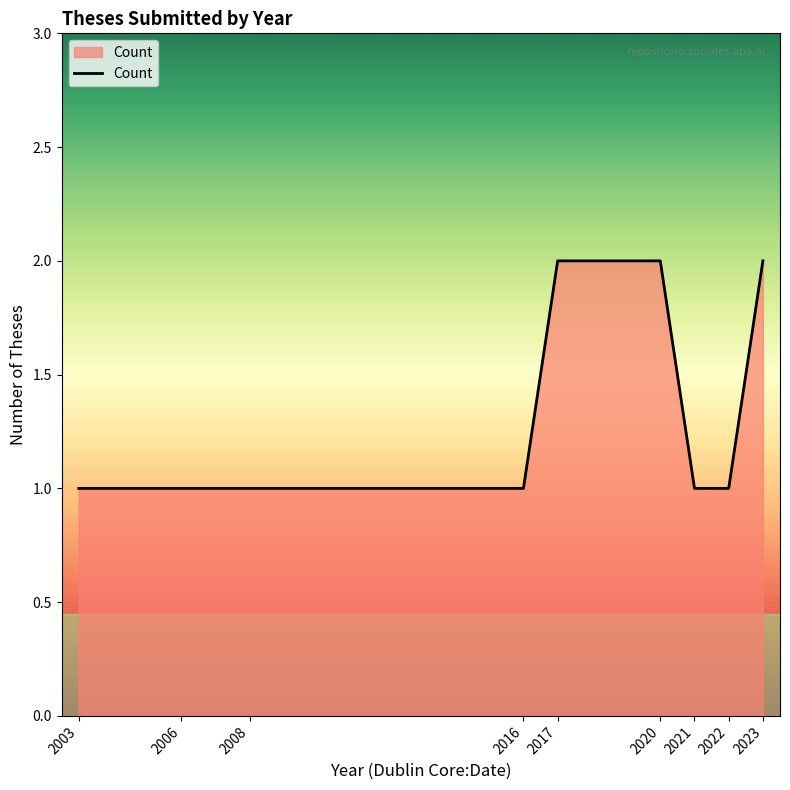

Reading left to right, extract all data points from this chart.

2003=1	2006=1	2008=1	2016=1	2017=2	2020=2	2021=1	2022=1	2023=2